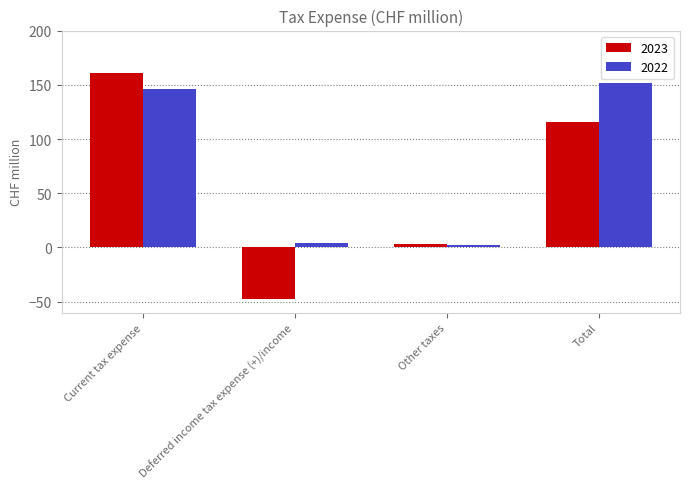

Where is 2022 nearest to the value 77?

Current tax expense